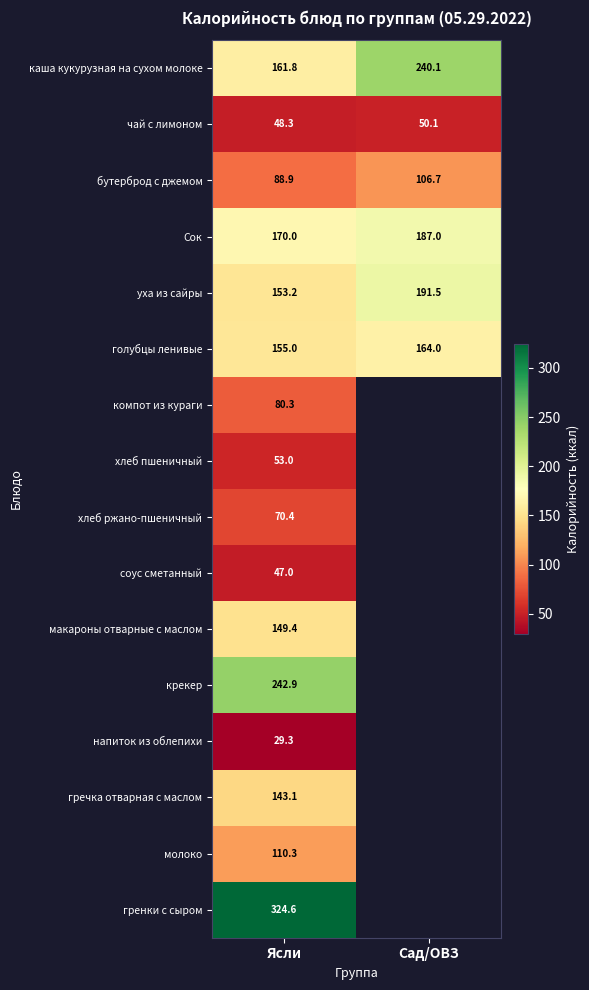

List the labels in order of бутерброд с джемом value, largest first.

Сад/ОВЗ, Ясли